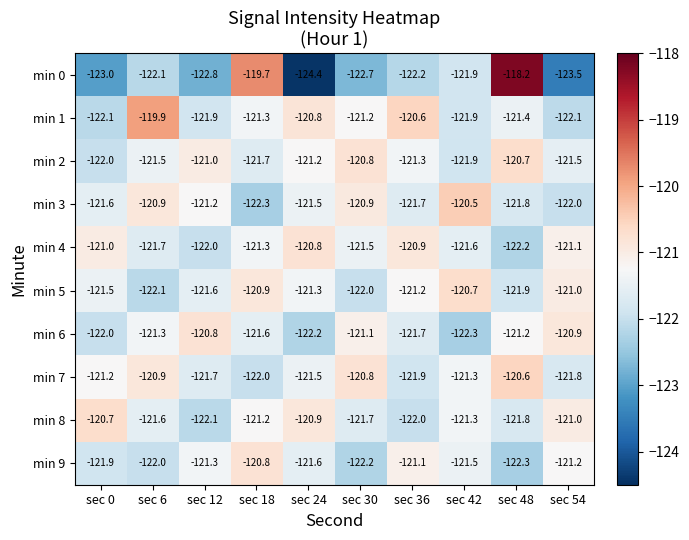

What is the average value of the min 6 series?

-121.5